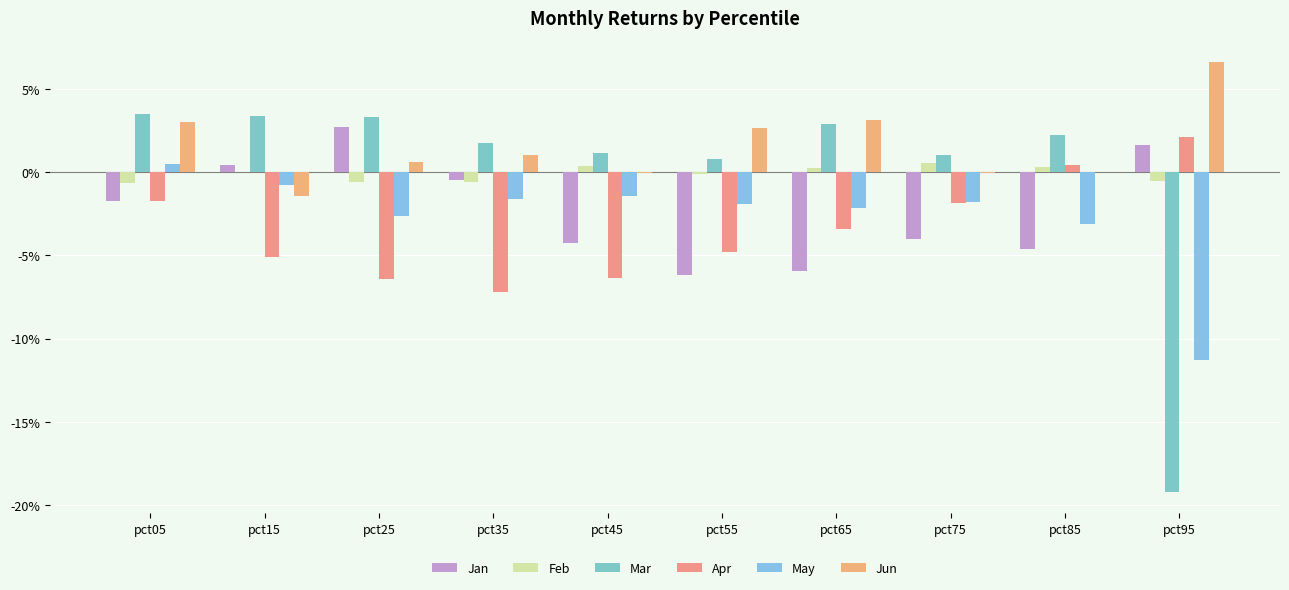

Are the bars horizontal?

No